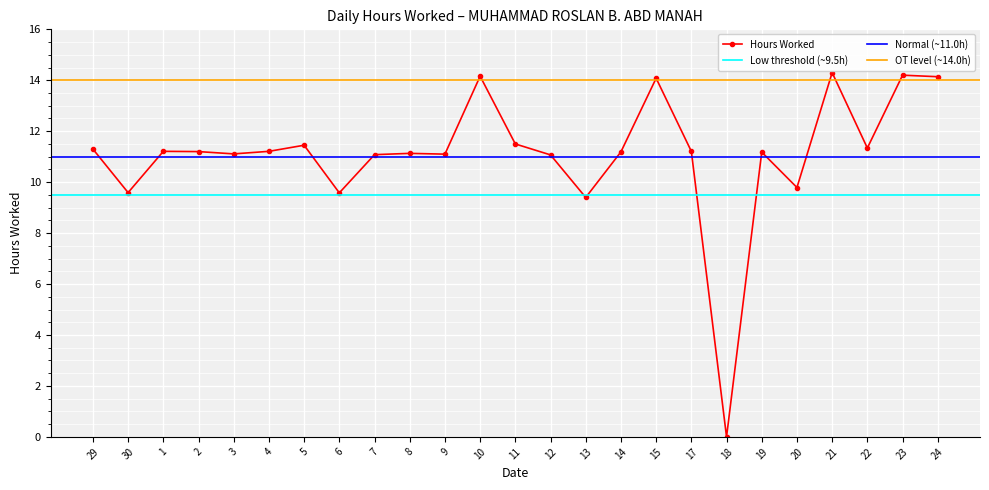

What is the change in value from 11 to 20?

-1.7